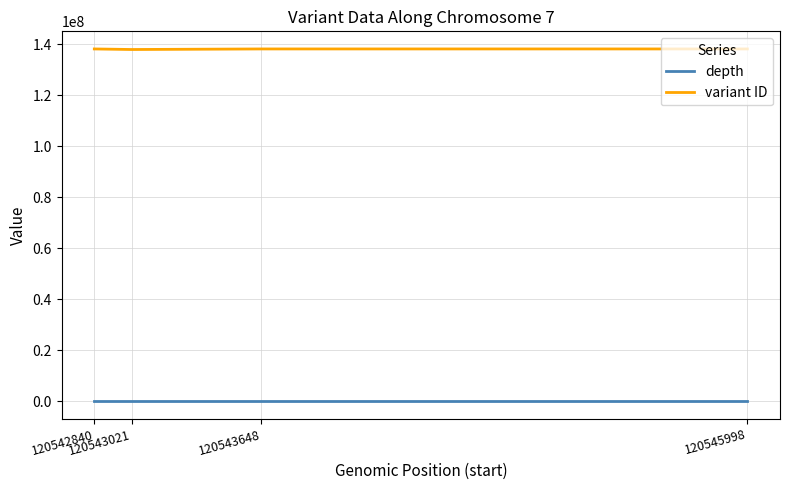

What is the average value of the depth series?

54